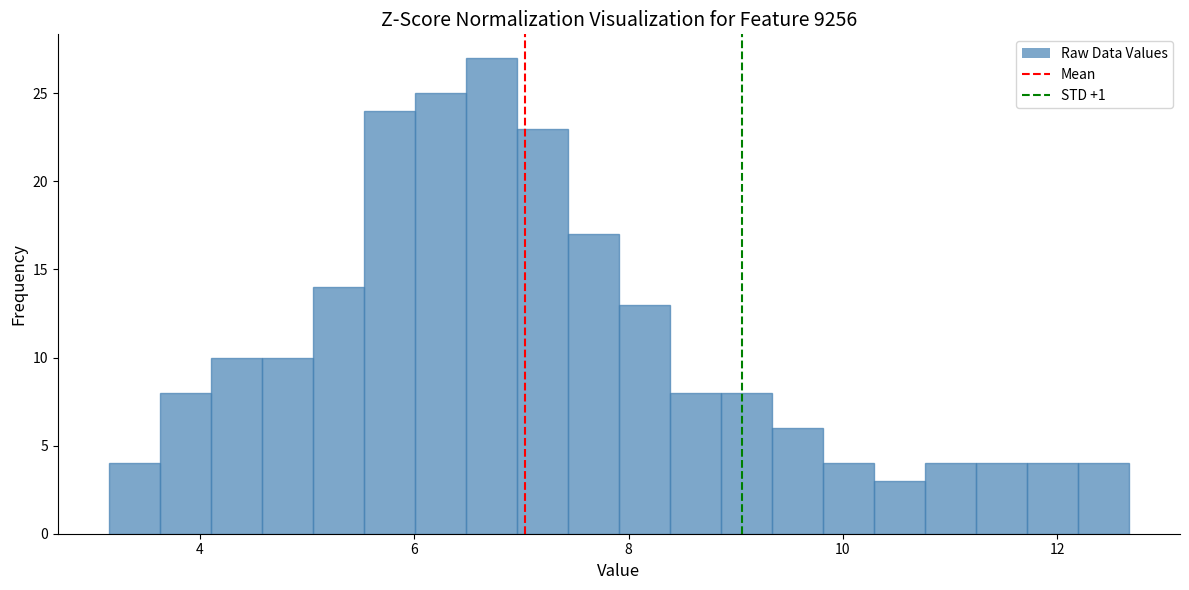

Around what value on the x-axis is the tallest bar? Give the approximate position of its centre, as read against the axis.

6.8